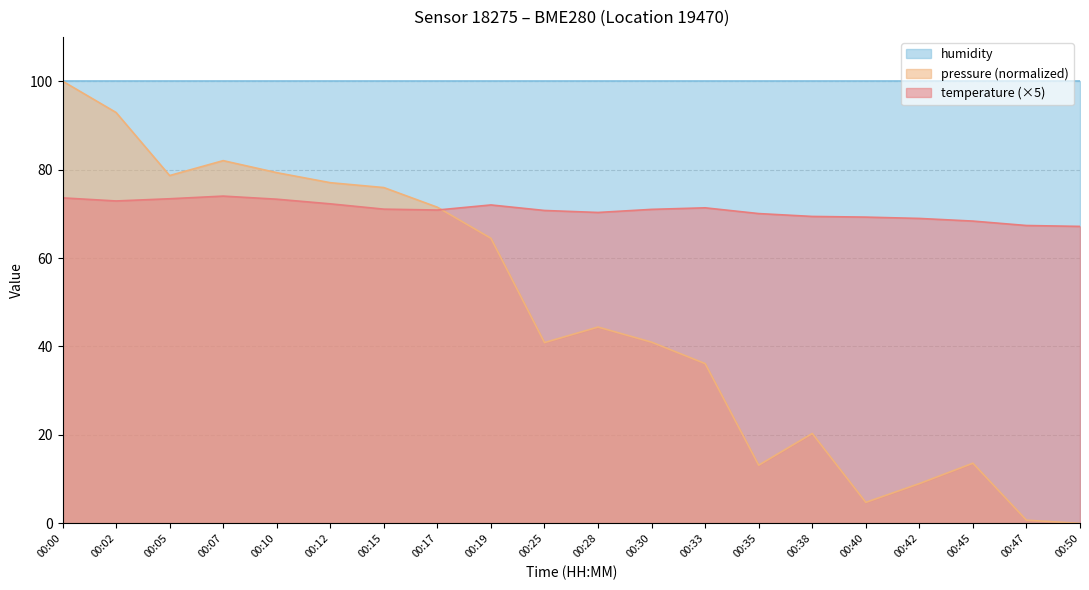

Is it true that pressure_norm equals 0.2 at 00:47?

False